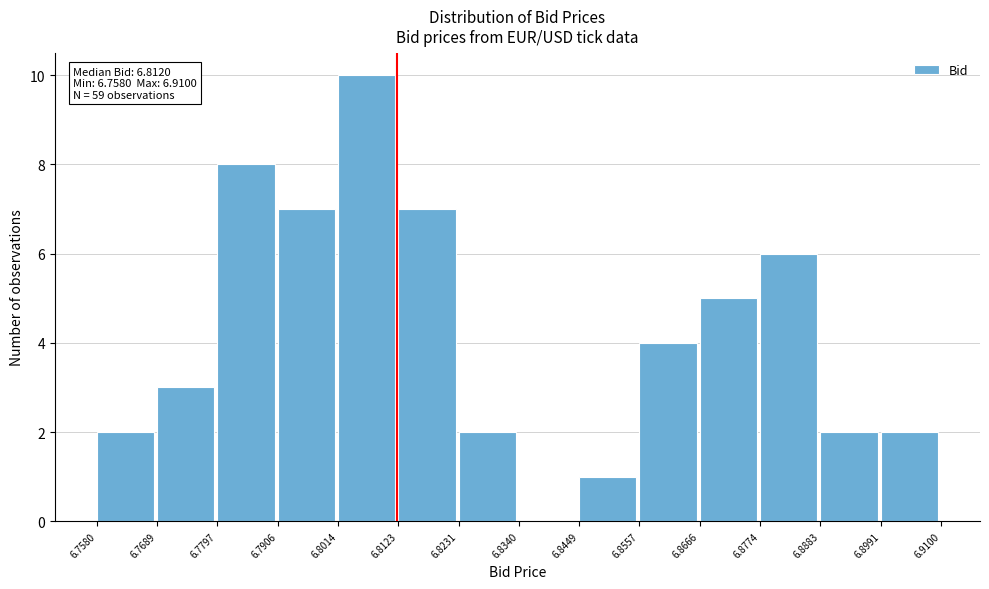

Over which range of the x-axis is the bar tallest?

6.8014 to 6.8123